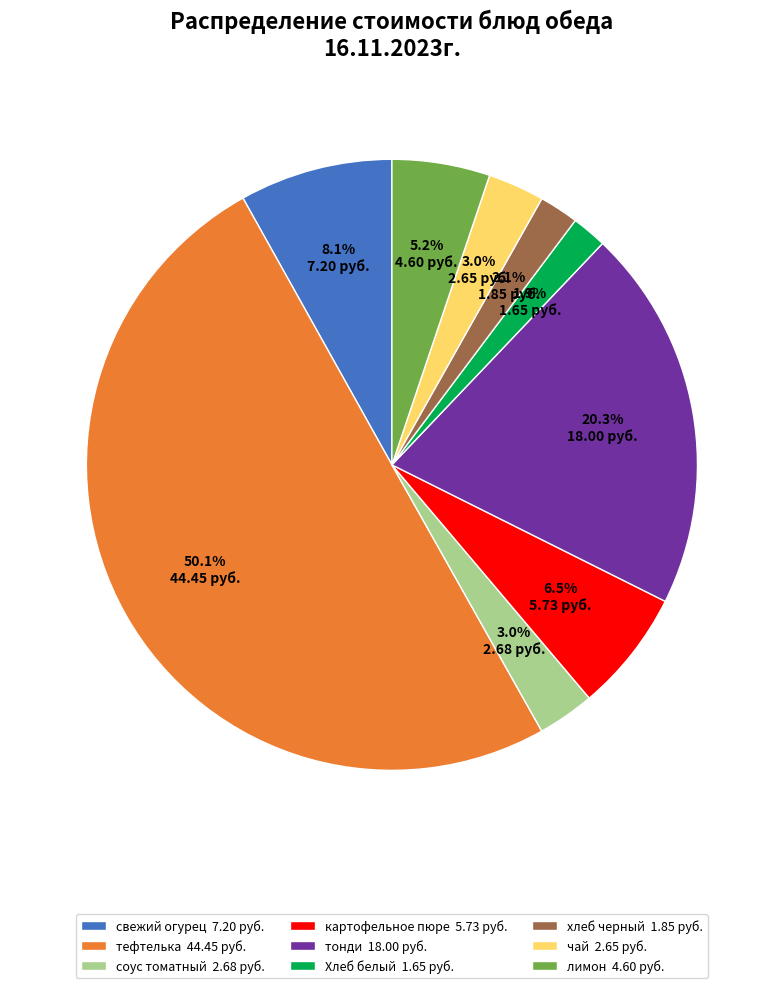

What is the majority slice?

тефтелька